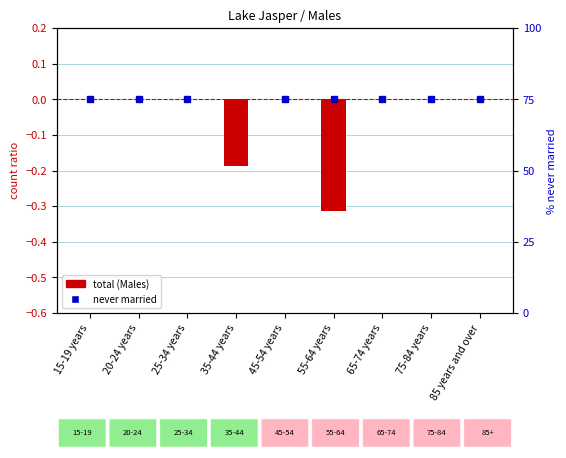

How many data points are less than 0?

2